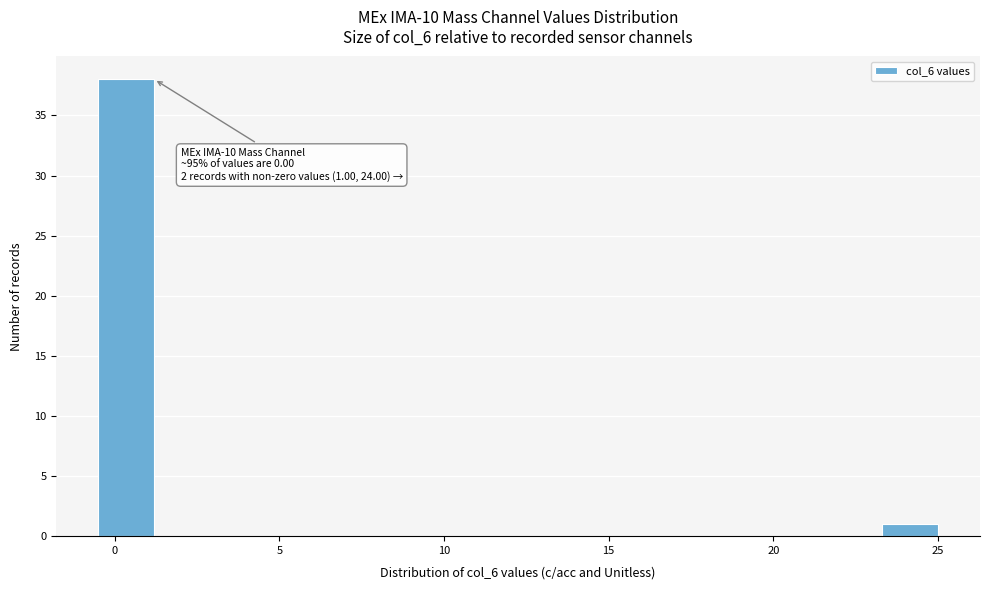

Read against the x-axis, roughly where is the centre of the tallest bar?

0.5